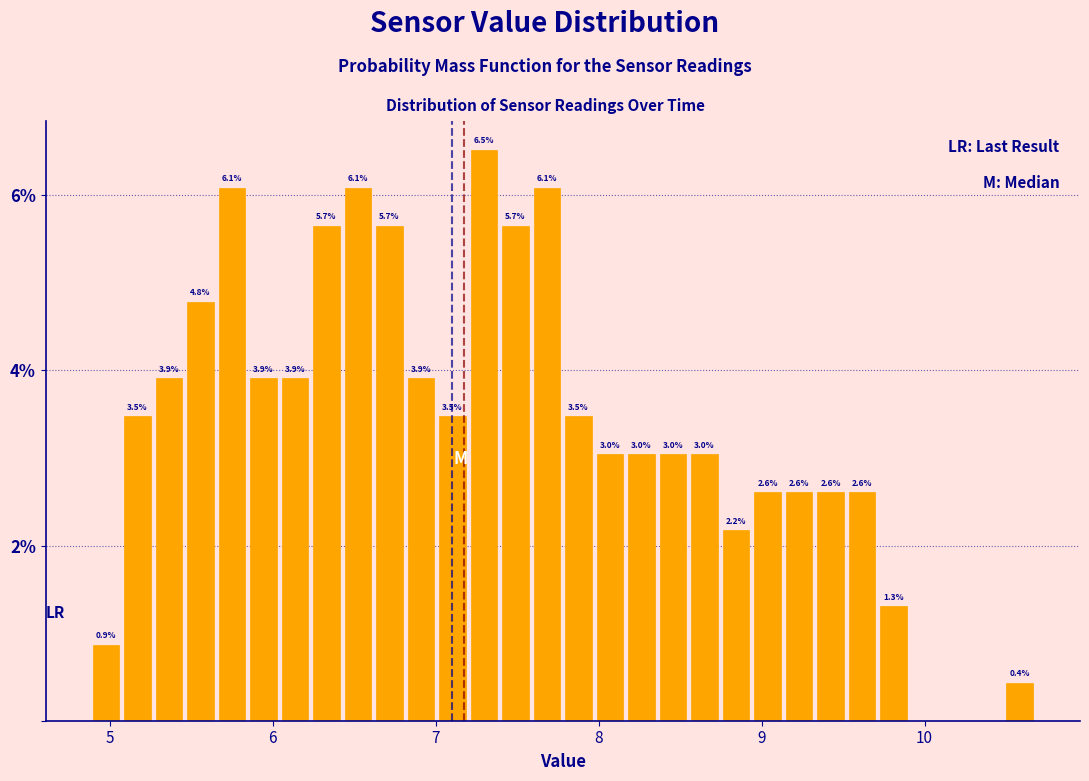

Read against the x-axis, roughly where is the centre of the tallest bar?

7.3